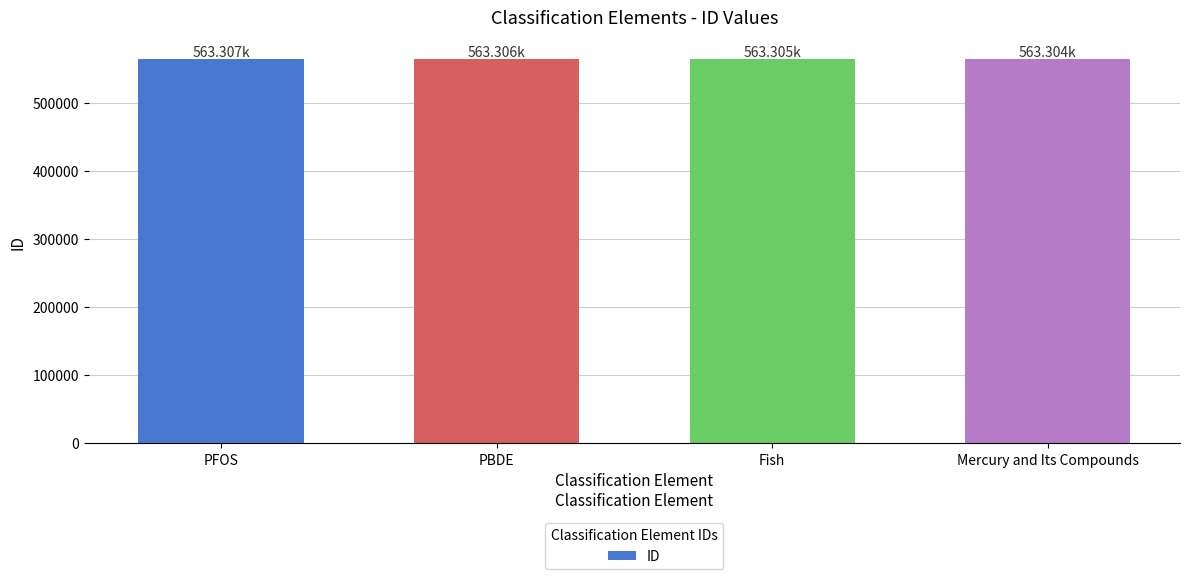

What is the ratio of the value at PFOS to the value at Mercury and Its Compounds?

1.0